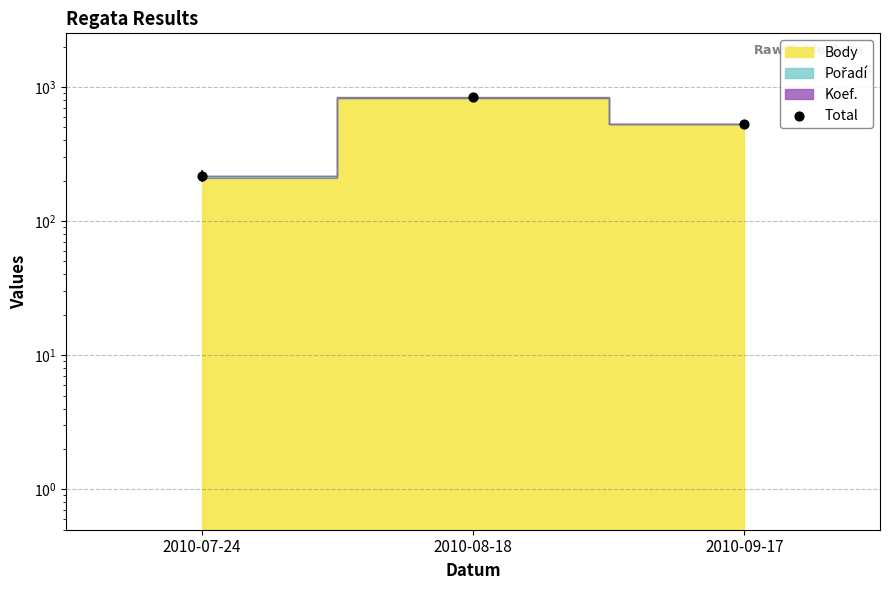

What is the change in value from 2010-07-24 to 2010-08-18?

+618